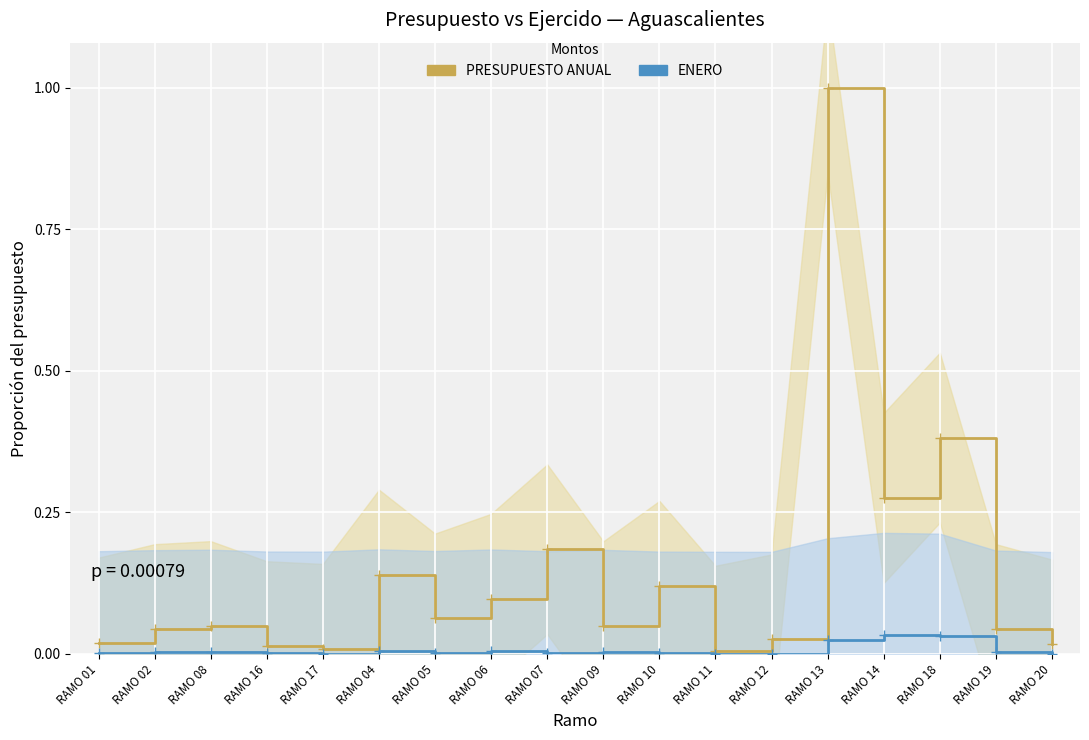

Where is the first local maximum for ENERO?

RAMO 08